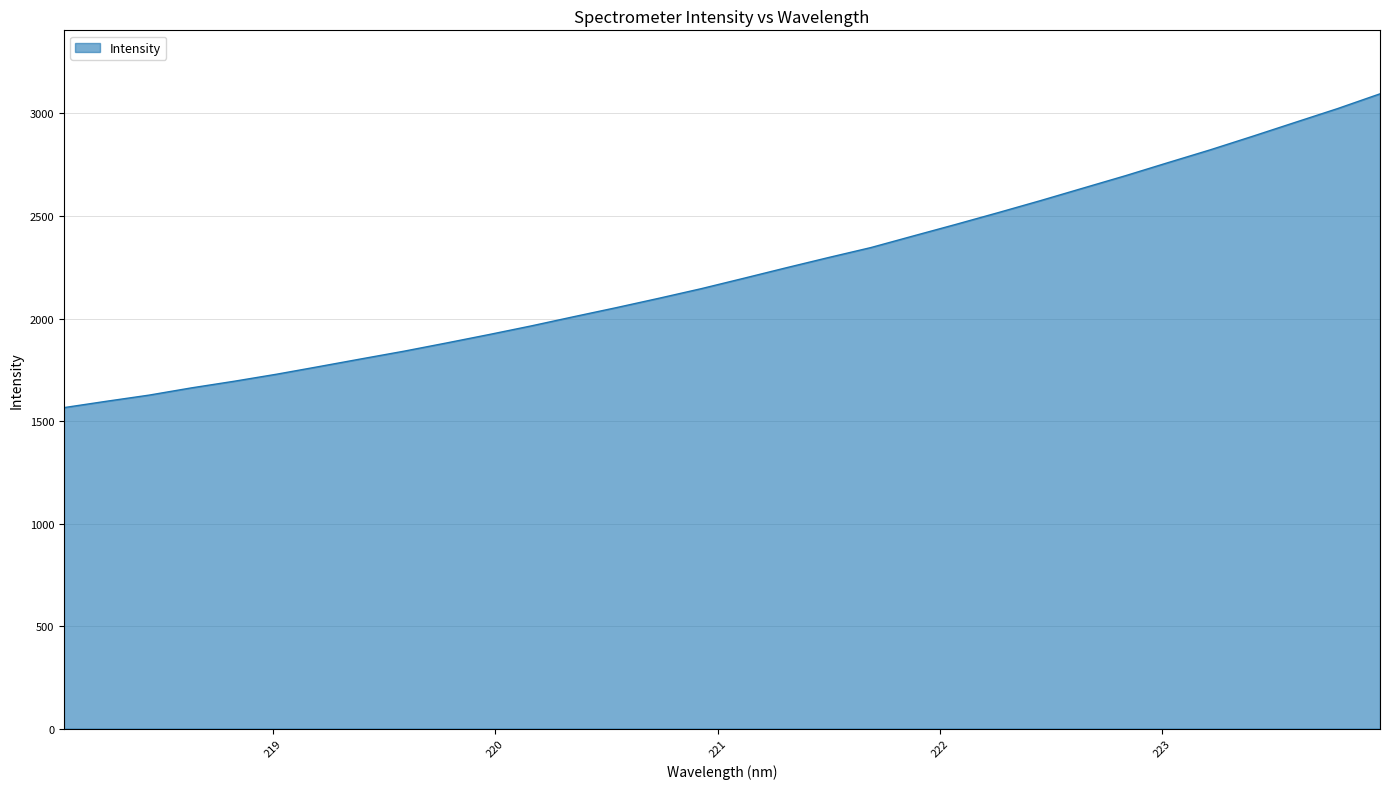

What is the greatest value displayed?

3096.0